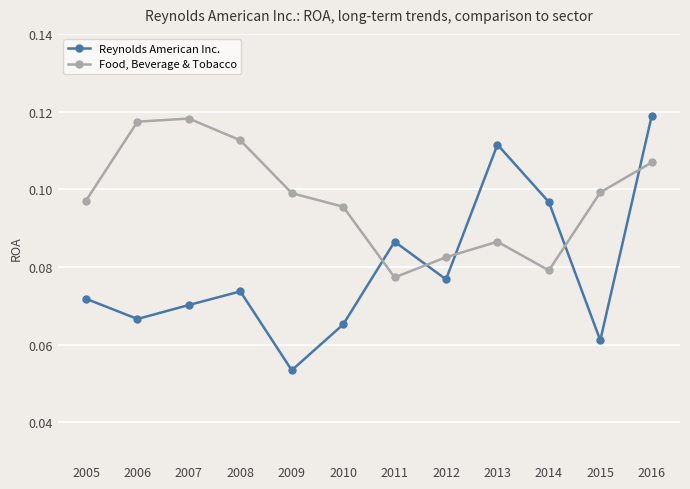

How many times do Food, Beverage & Tobacco and Reynolds American Inc. cross each other?

5